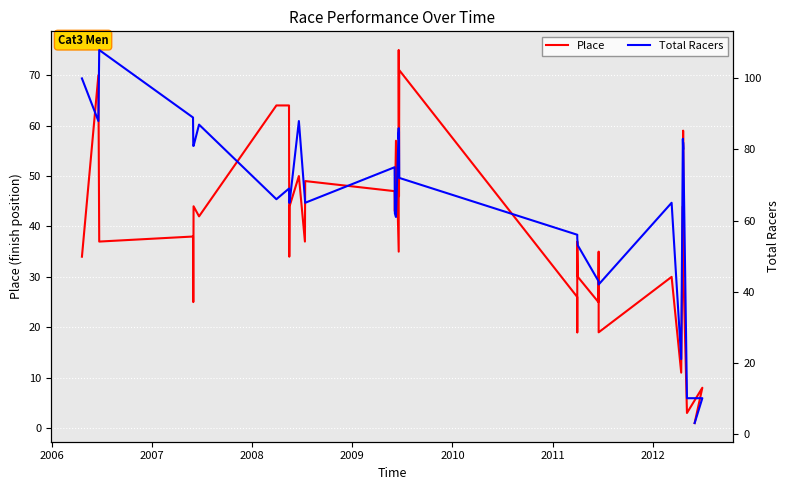

What are all the series names shown in the legend?

Place, Total Racers